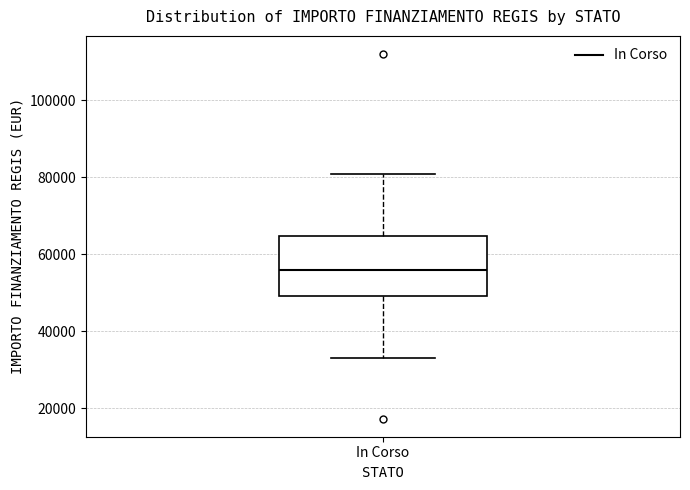

Where does the median line of the box for In Corso sit on the y-axis? The values are not printed on the chart, so give them approximately, as read against the axis.

56000